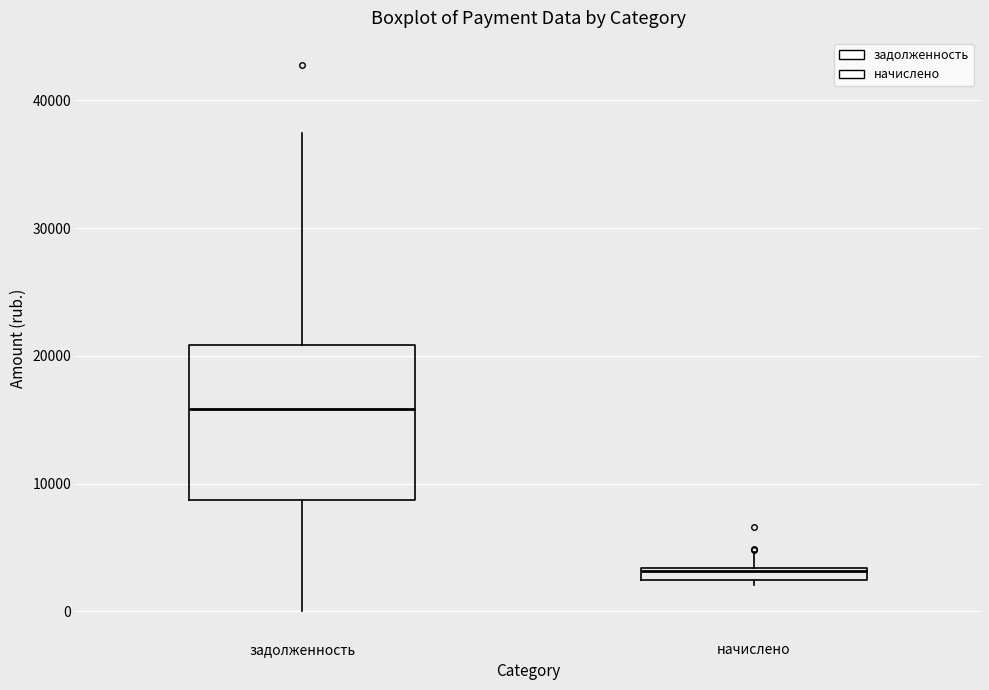

Comparing the boxes themselves (not the whiskers), which one is the tallest?

задолженность